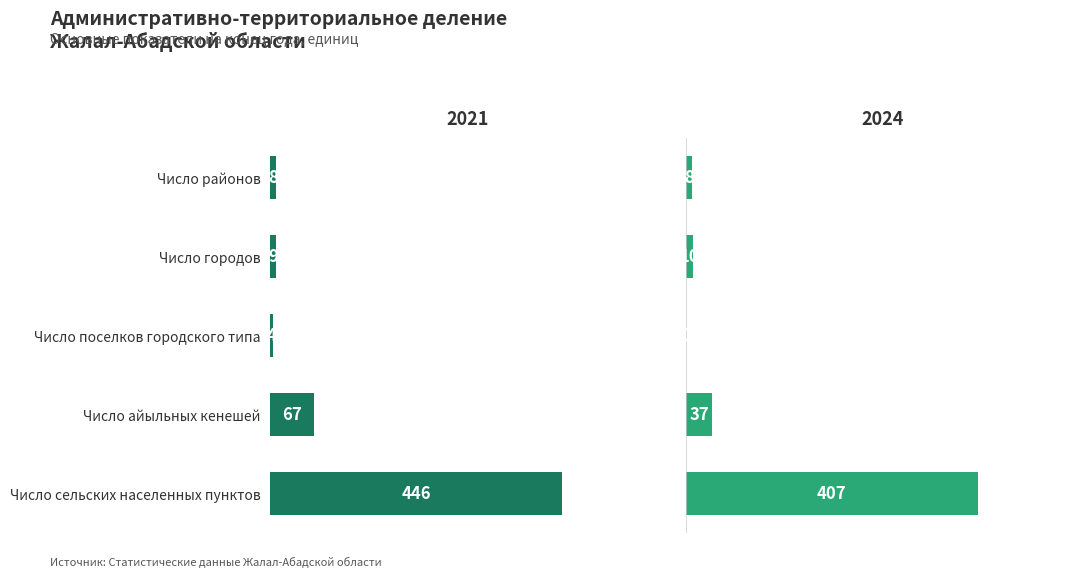

Between Число поселков городского типа and Число сельских населенных пунктов, which is larger?

Число сельских населенных пунктов